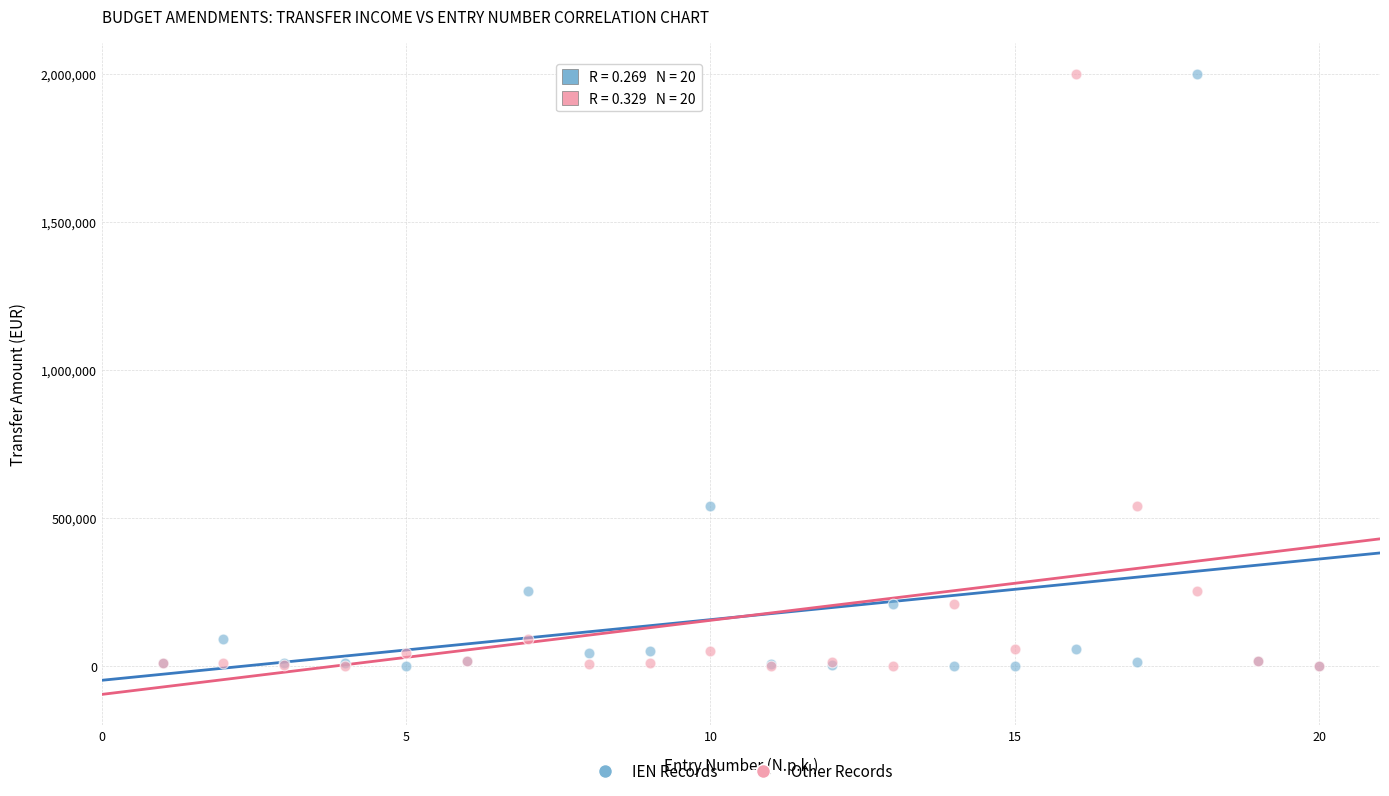

What is the X range (max minus min) for the scatter plot?

19